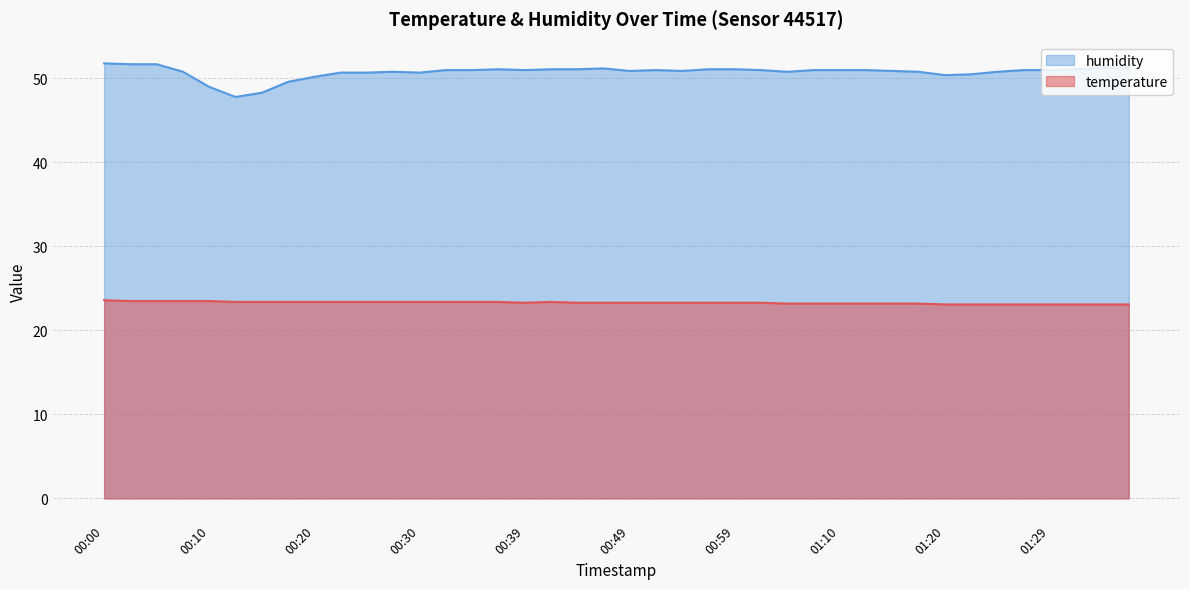

Where is the first local maximum for temperature?

00:42